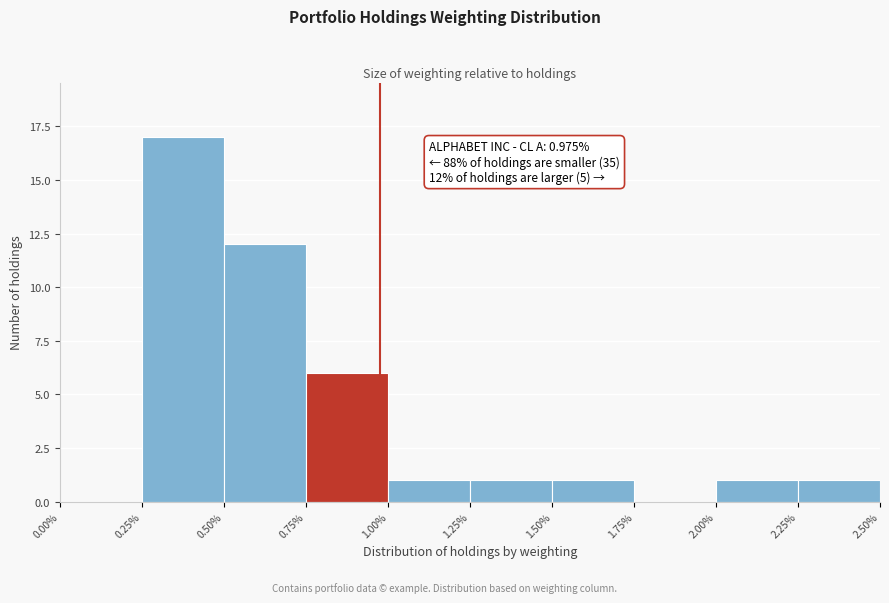

Which range on the x-axis has the tallest bar?

0.25% to 0.50%